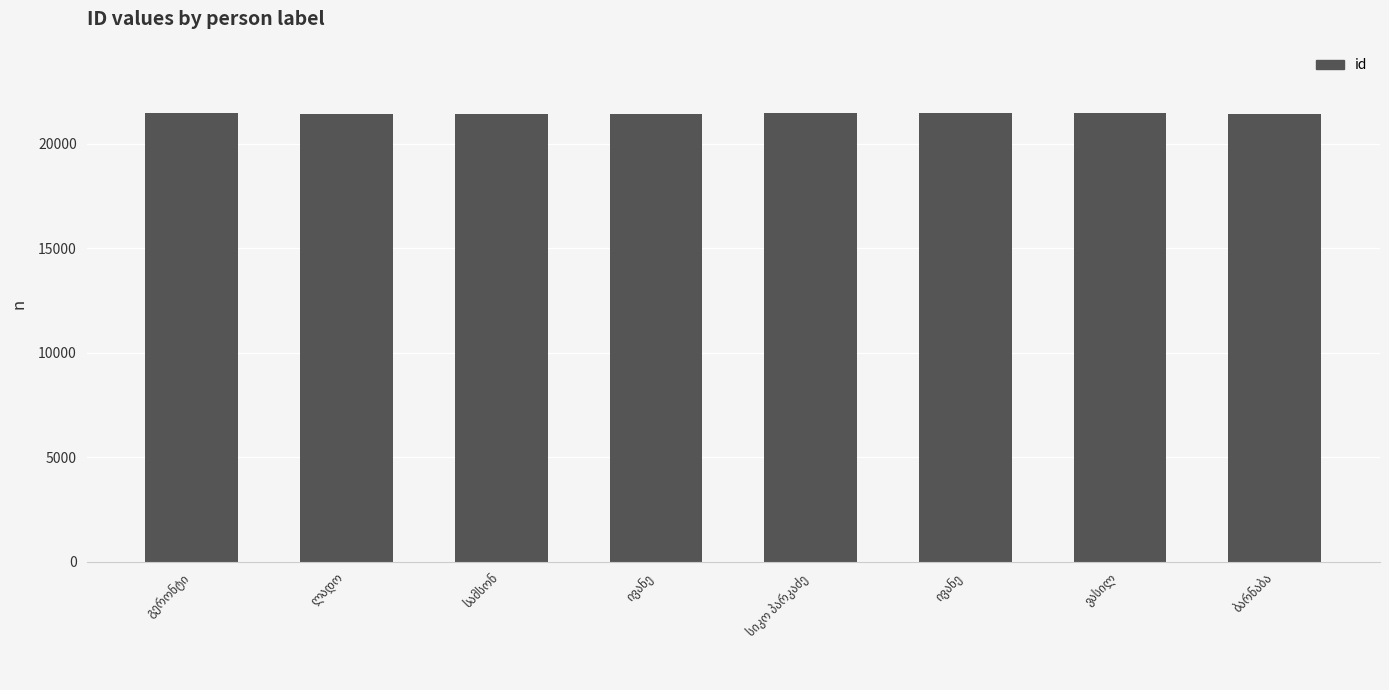

Are the bars horizontal?

No